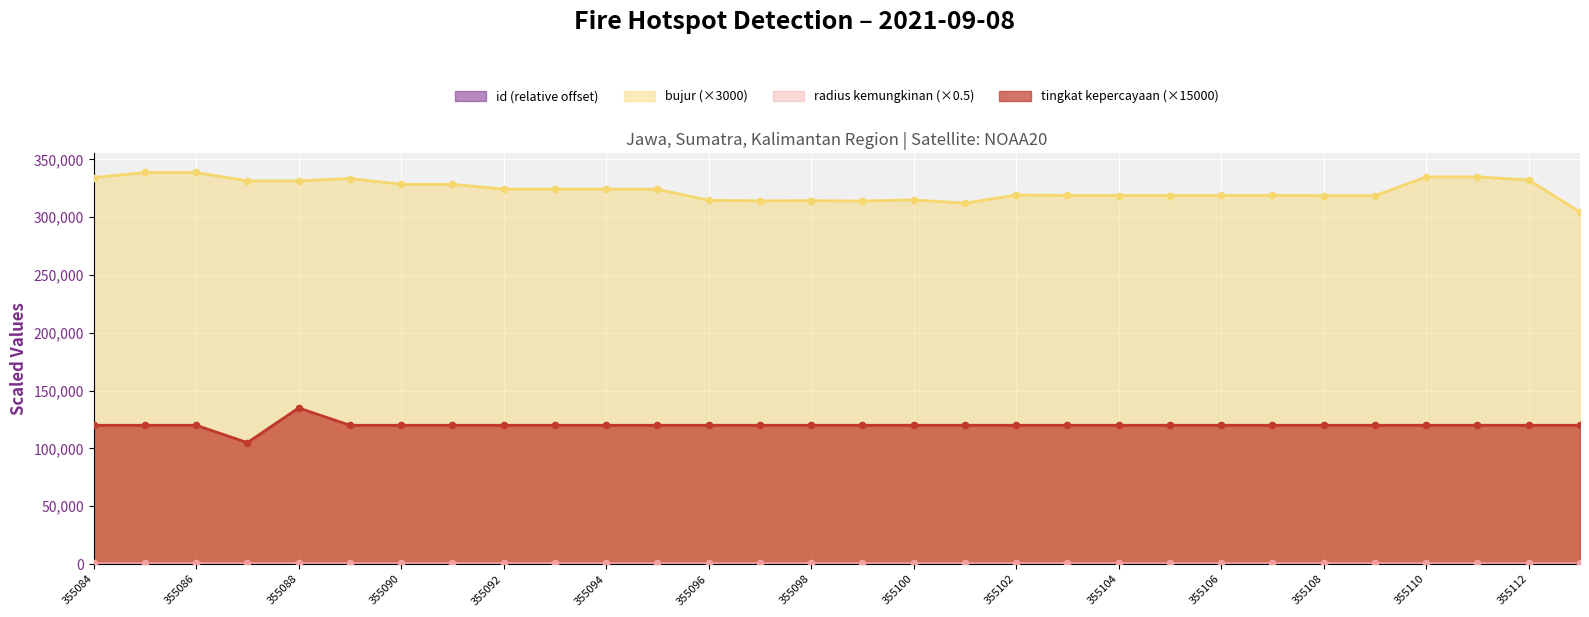

At how many categories does at least one series exceed 117111?

30